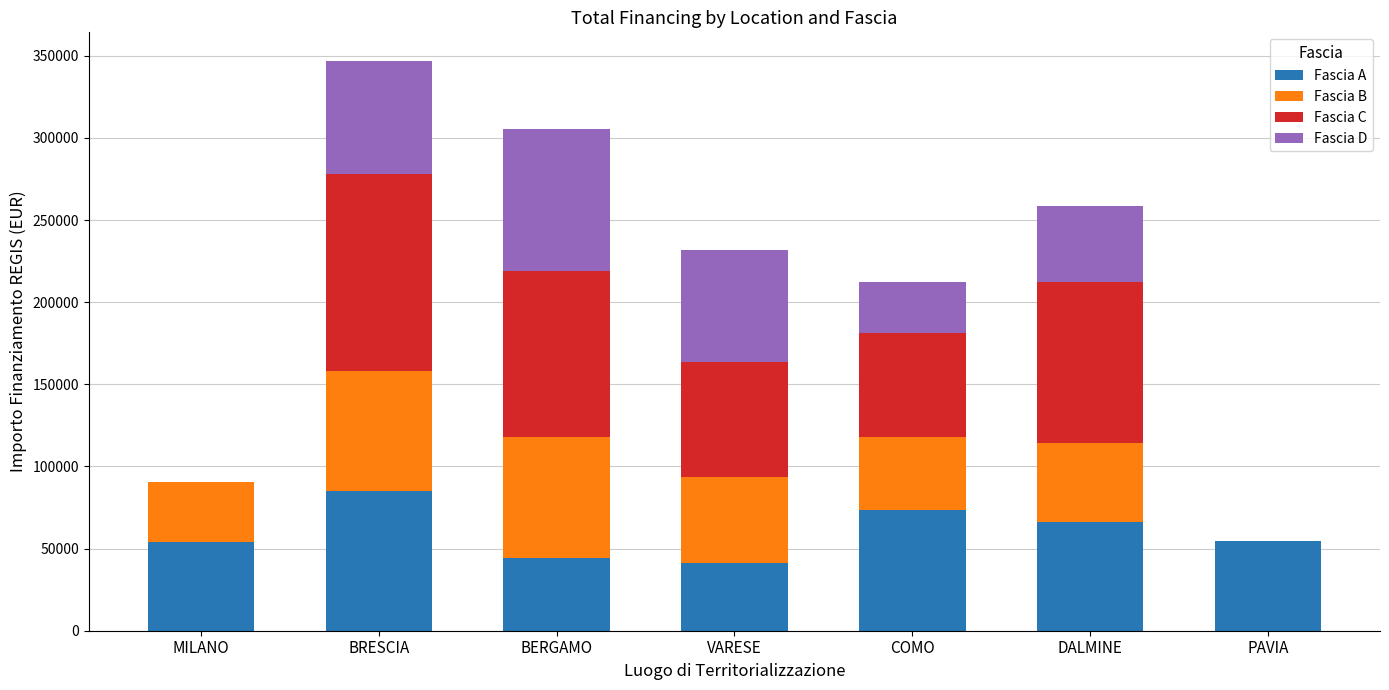

How many values in the Fascia A series exceed 54577?

4